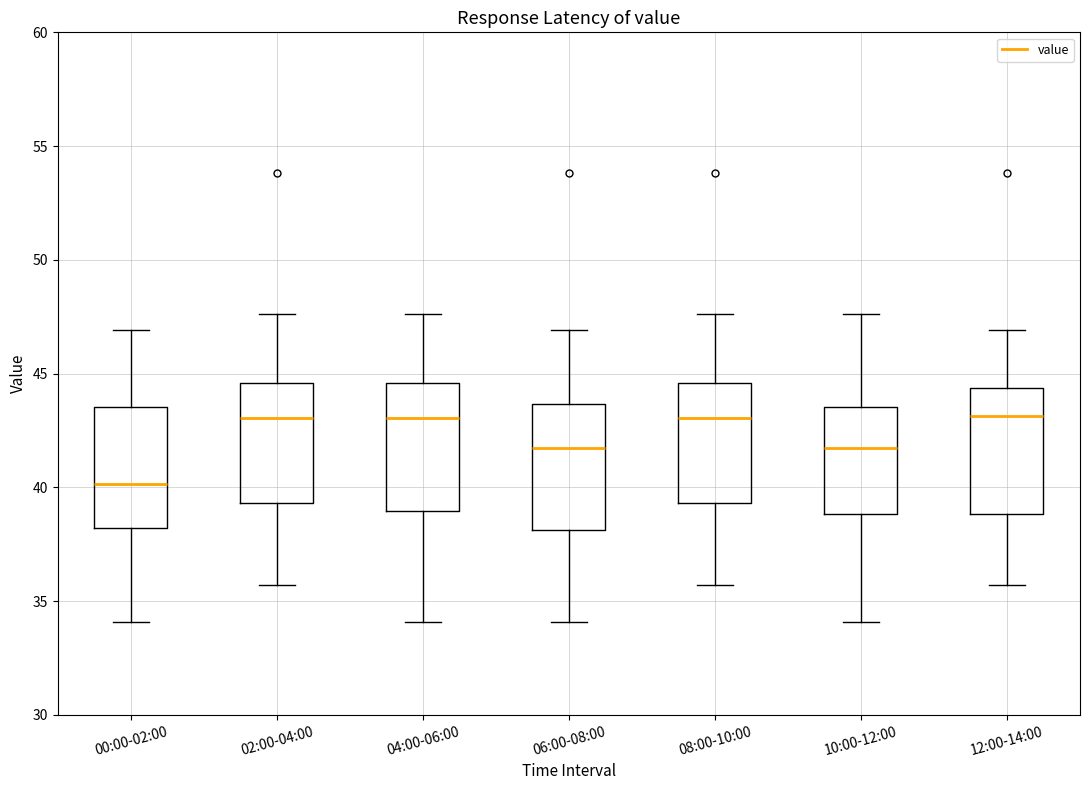

Reading left to right, read every box against the y-axis: the position of its median line, the range the box covers, and the ends of its whiskers. The values are not printed on the chart, so give them approximately, as read against the axis.

00:00-02:00: median 40.0, box 38.0 to 43.5, whiskers 34.0 to 47.0
02:00-04:00: median 43.0, box 39.5 to 44.5, whiskers 35.5 to 47.5
04:00-06:00: median 43.0, box 39.0 to 44.5, whiskers 34.0 to 47.5
06:00-08:00: median 41.5, box 38.0 to 43.5, whiskers 34.0 to 47.0
08:00-10:00: median 43.0, box 39.5 to 44.5, whiskers 35.5 to 47.5
10:00-12:00: median 41.5, box 39.0 to 43.5, whiskers 34.0 to 47.5
12:00-14:00: median 43.0, box 39.0 to 44.5, whiskers 35.5 to 47.0